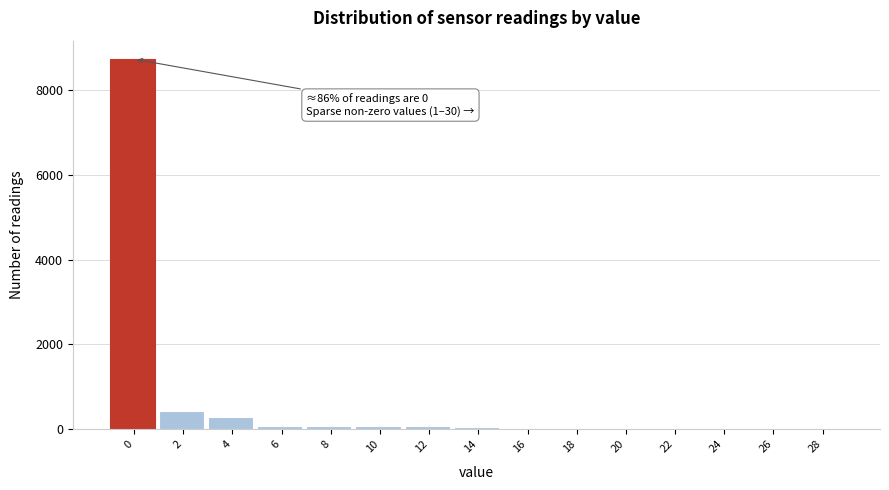

What is the maximum value shown in the chart?

8731